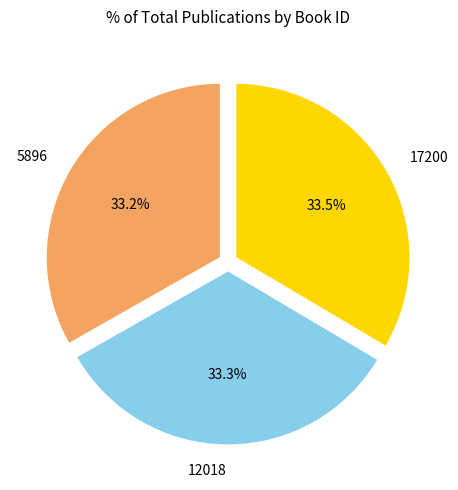

How many slices are in this pie chart?

3